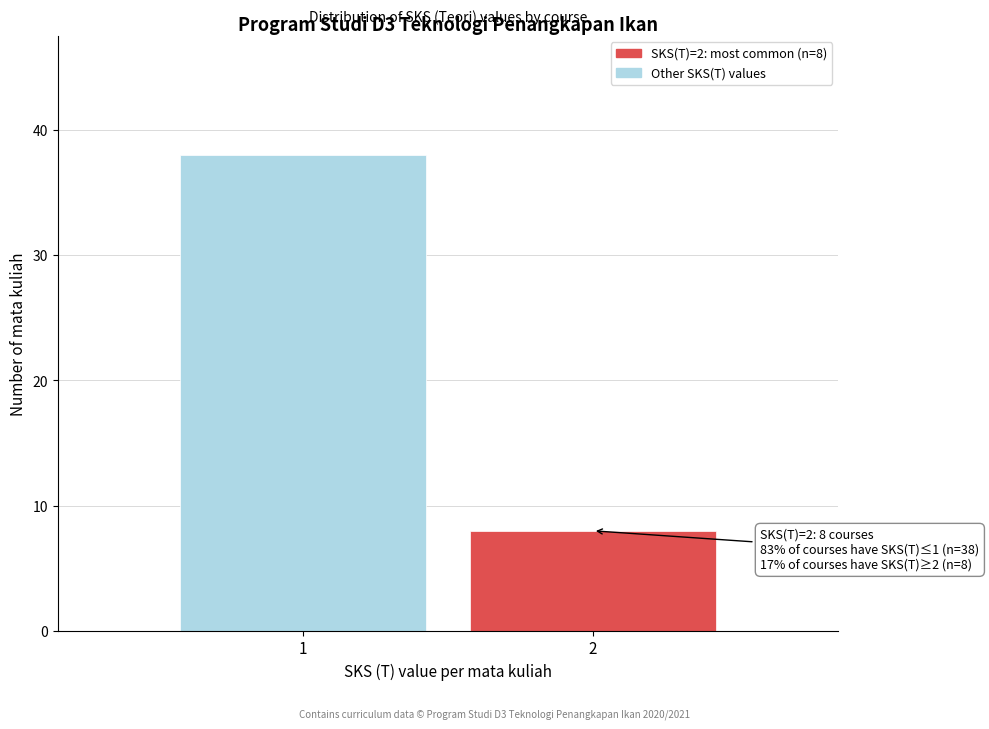

Reading right to left, what are all the values shown in this chart?

2=8	1=38